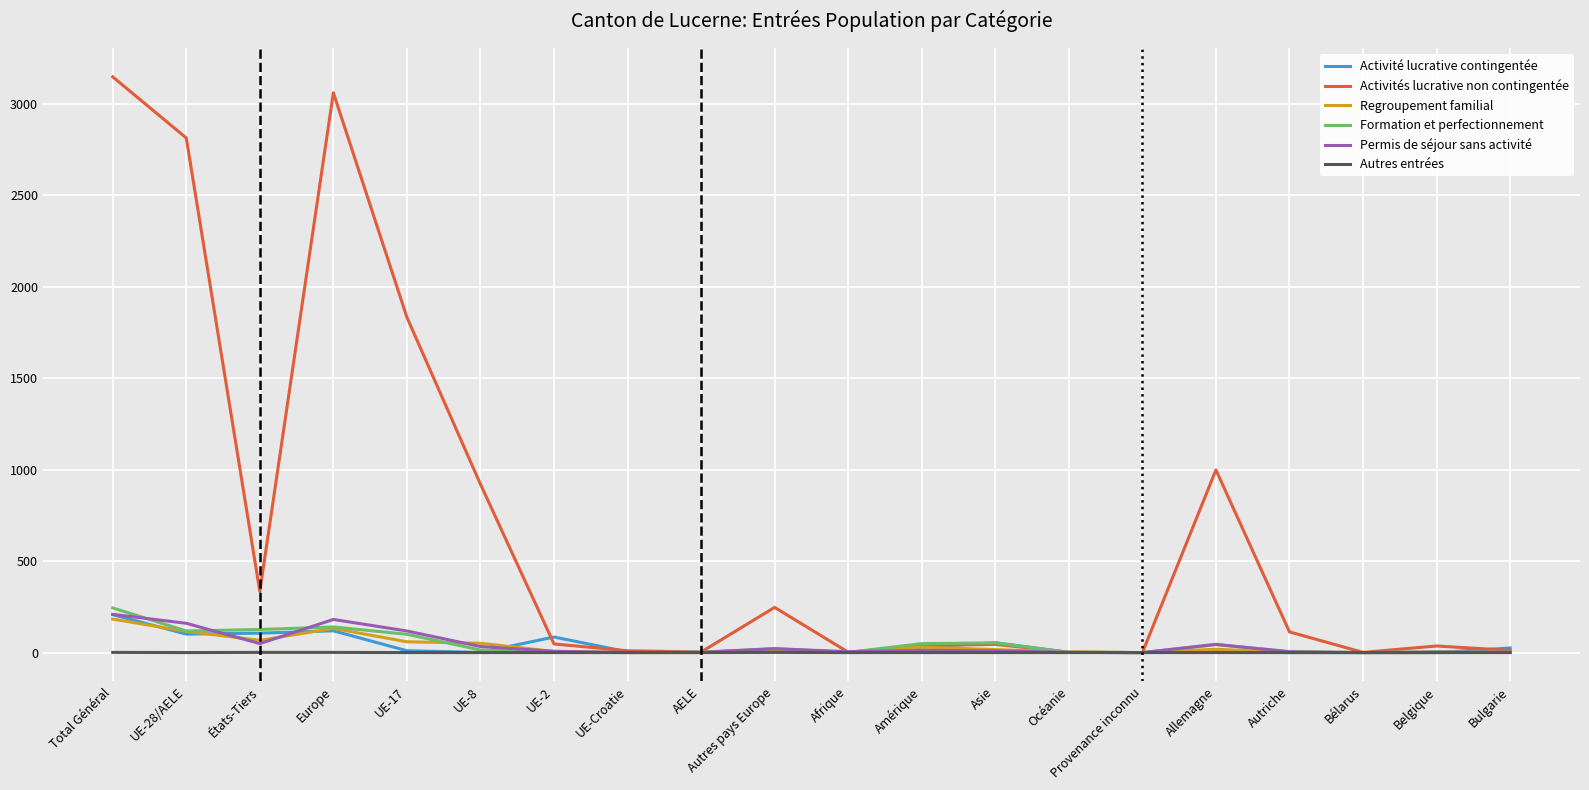

What are all the series names shown in the legend?

Activité lucrative contingentée, Activités lucrative non contingentée, Regroupement familial, Formation et perfectionnement, Permis de séjour sans activité, Autres entrées